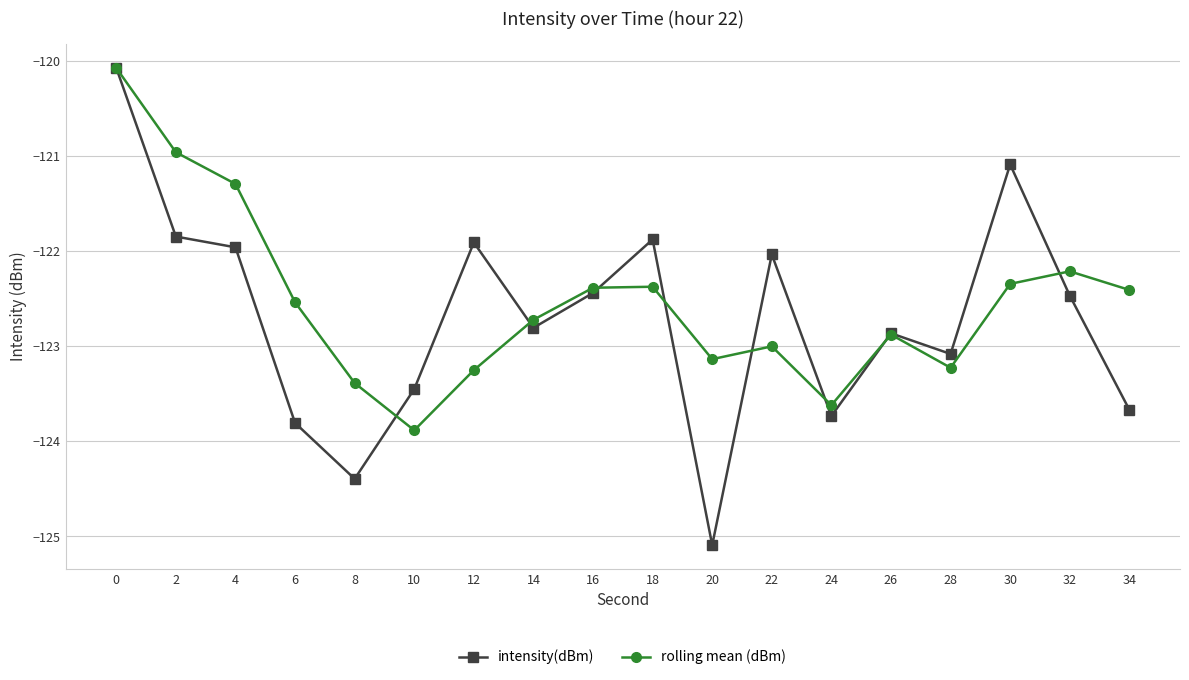

Reading right to left, transcribe all the data shown in this chart.

intensity(dBm): 34=-123.7	32=-122.5	30=-121.1	28=-123.1	26=-122.9	24=-123.7	22=-122.0	20=-125.1	18=-121.9	16=-122.4	14=-122.8	12=-121.9	10=-123.5	8=-124.4	6=-123.8	4=-122.0	2=-121.8	0=-120.1
rolling mean (dBm): 34=-122.4	32=-122.2	30=-122.3	28=-123.2	26=-122.9	24=-123.6	22=-123.0	20=-123.1	18=-122.4	16=-122.4	14=-122.7	12=-123.3	10=-123.9	8=-123.4	6=-122.5	4=-121.3	2=-121.0	0=-120.1